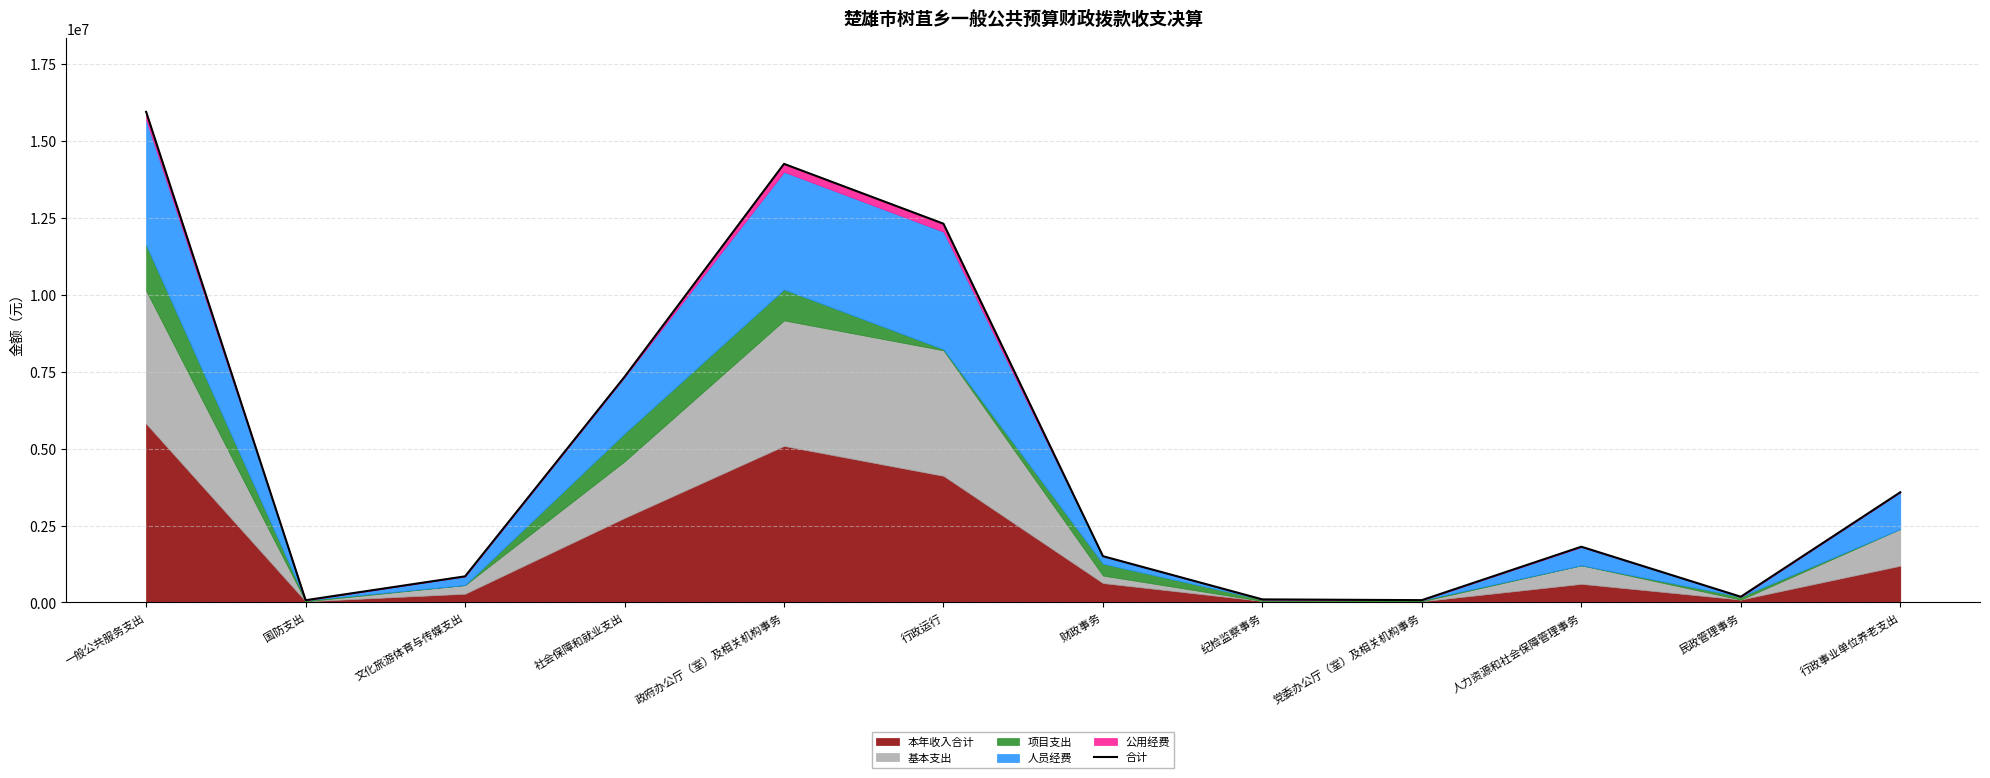

Reading right to left, list all the values displayed in this chart.

行政事业单位养老支出=3580995.7	民政管理事务=186468.0	人力资源和社会保障管理事务=1812233.4	党委办公厅（室）及相关机构事务=76000.0	纪检监察事务=100000.0	财政事务=1504881.6	行政运行=12309310.0	政府办公厅（室）及相关机构事务=14254102.2	社会保障和就业支出=7332980.2	文化旅游体育与传媒支出=849114.0	国防支出=73888.0	一般公共服务支出=15943455.8